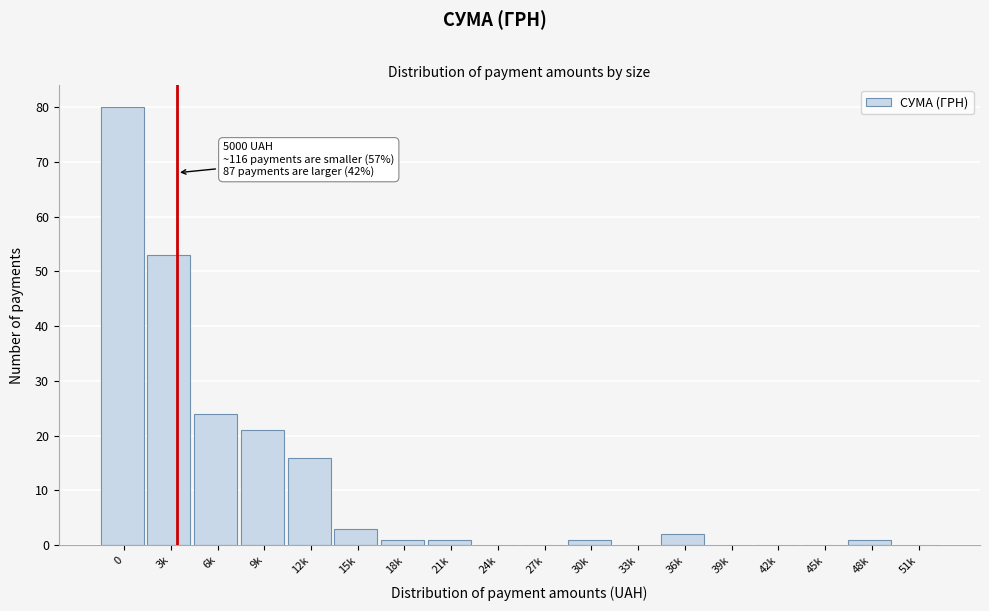

Reading left to right, what are all the values shown in this chart?

0=80	3k=53	6k=24	9k=21	12k=16	15k=3	18k=1	21k=1	24k=0	27k=0	30k=1	33k=0	36k=2	39k=0	42k=0	45k=0	48k=1	51k=0